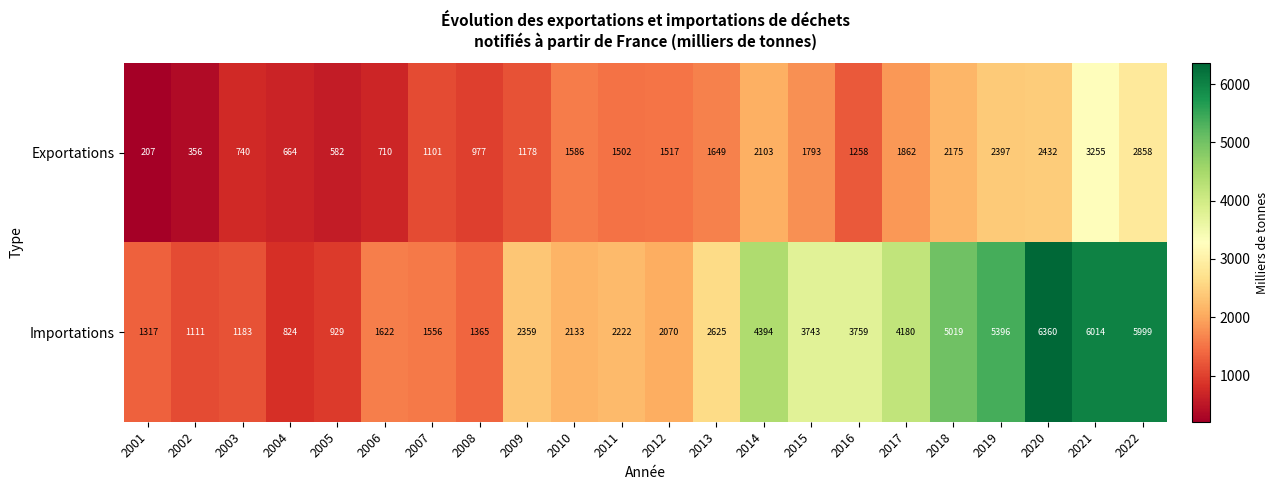

What is the spread (max minus min) of values at 2006?

912